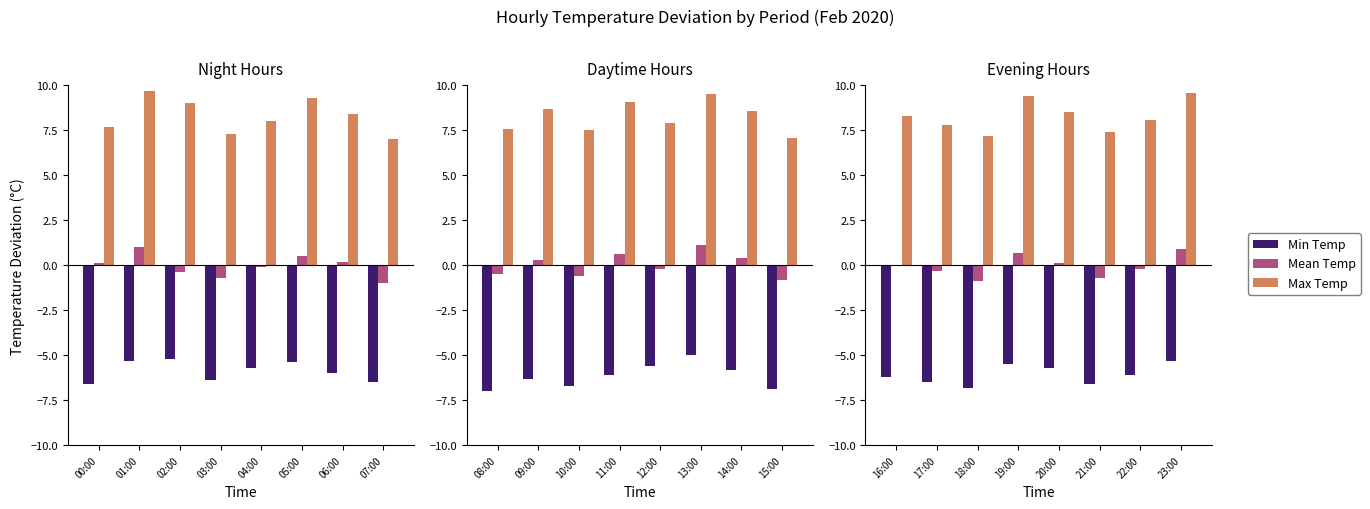

Does the chart contain stacked bars?

No